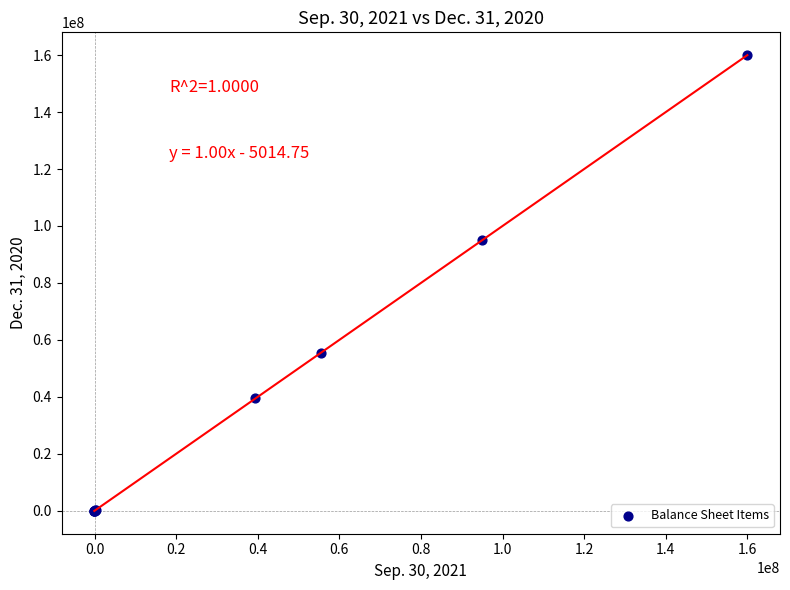

What Y value in the scatter plot is closest to 79970288?

95065638.0